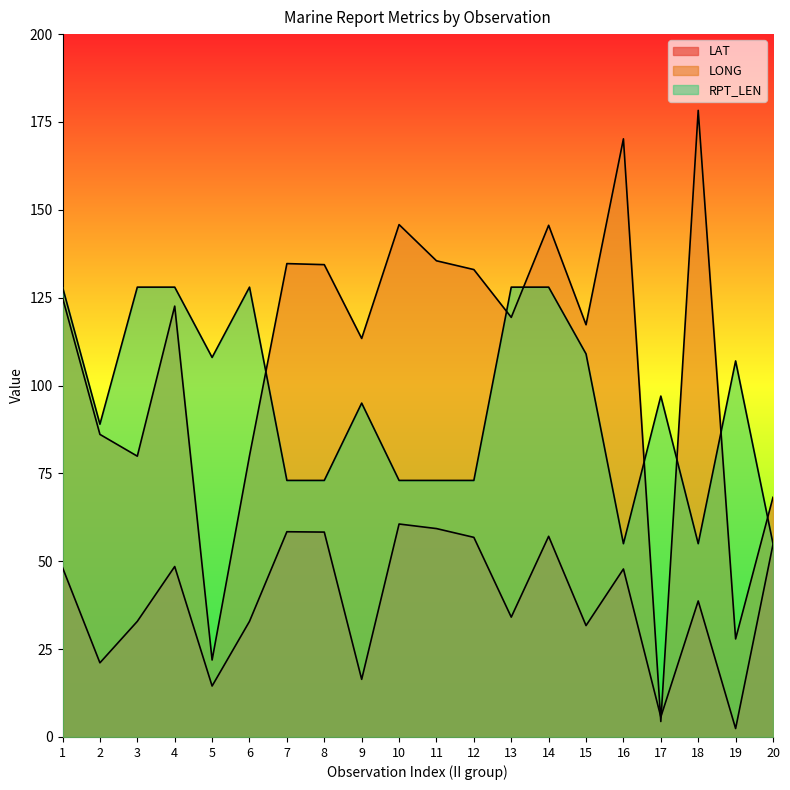

What is the value of the RPT_LEN point at the 14th from the left?

128.0